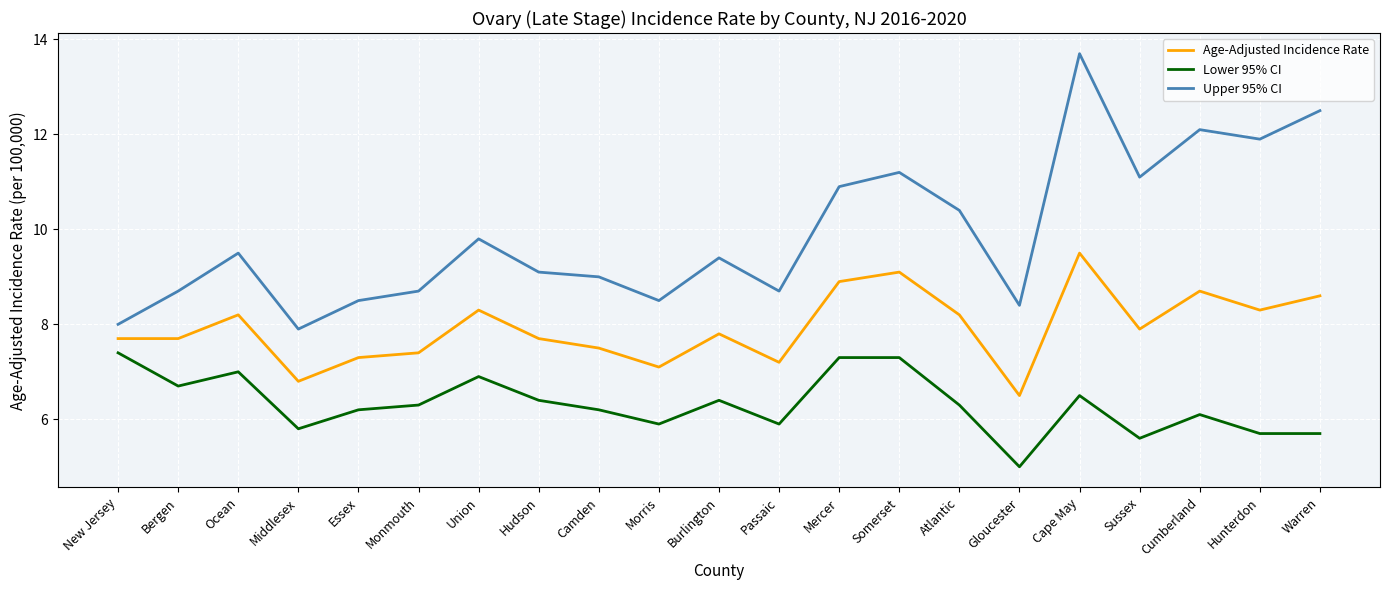

What is the approximate value of Upper 95% CI at Atlantic?

10.4